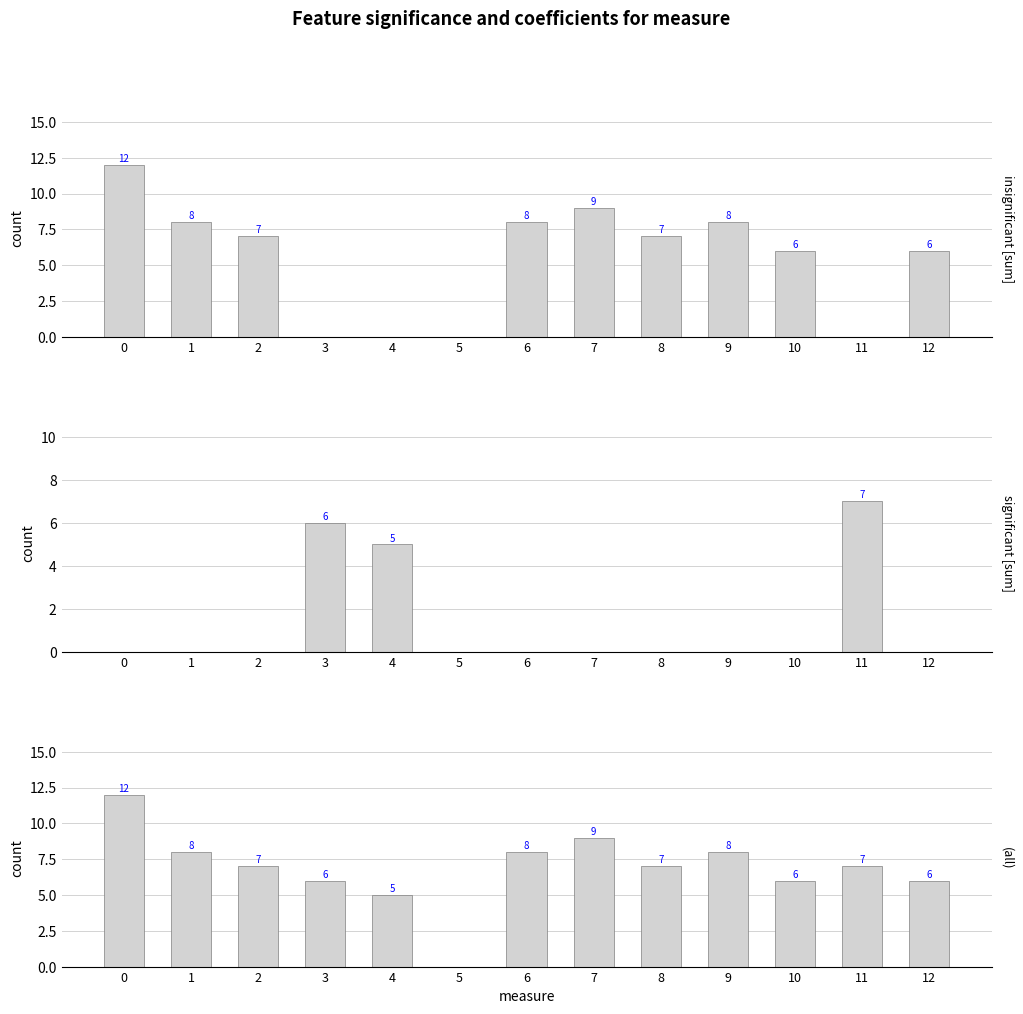

How many categories are shown in the chart?

13